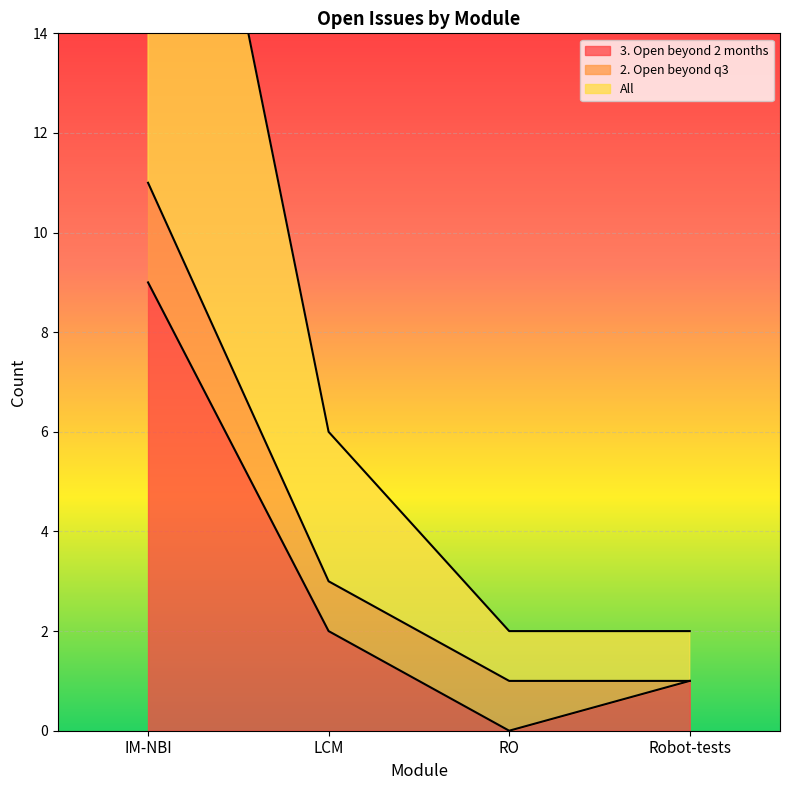

Which label corresponds to the largest value in the chart?

IM-NBI